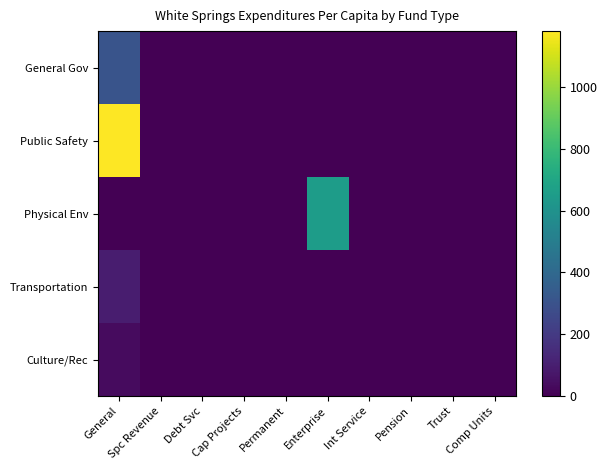

Rank the series by their maximum value, from lowest to highest.

Culture/Rec, Transportation, General Gov, Physical Env, Public Safety